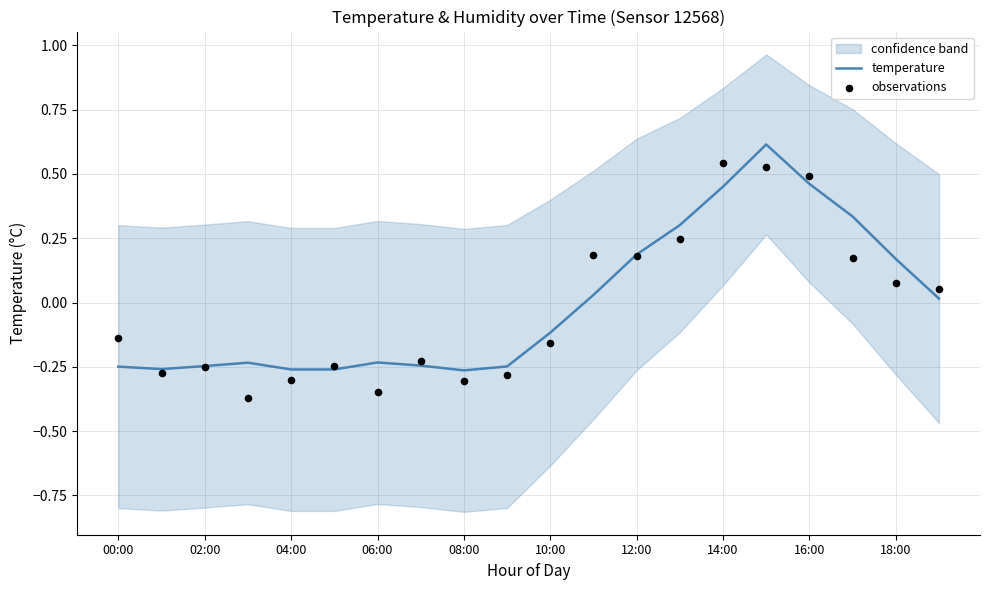

What is the total value across all series at 15?

1.1